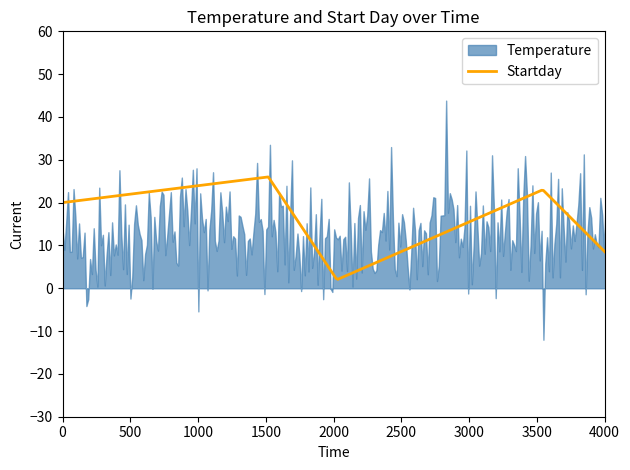

Which series has the largest total across all categories?

Temperature